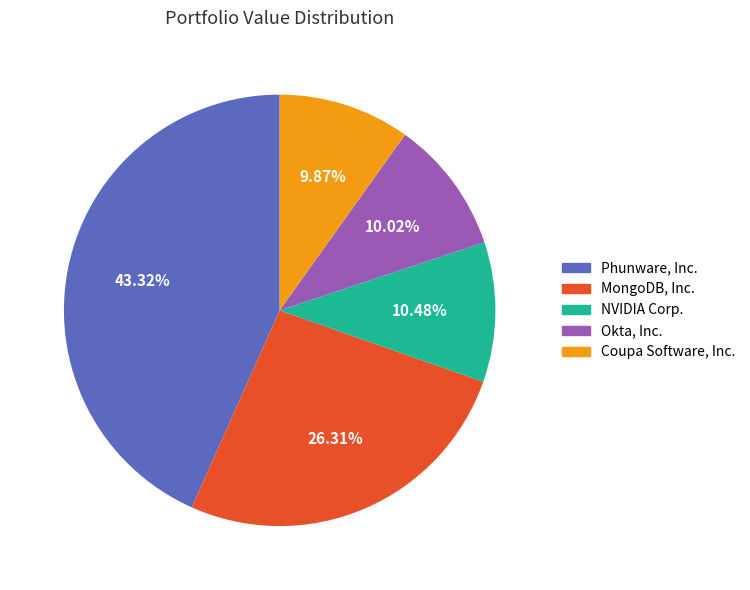

Is the sum of MongoDB, Inc. and Okta, Inc. greater than half?

No